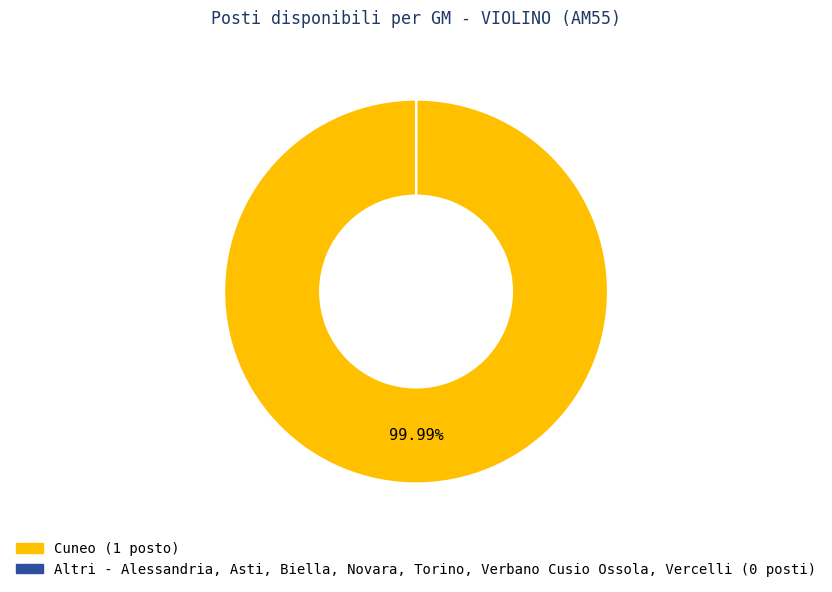

Is there a majority slice in this chart?

Yes